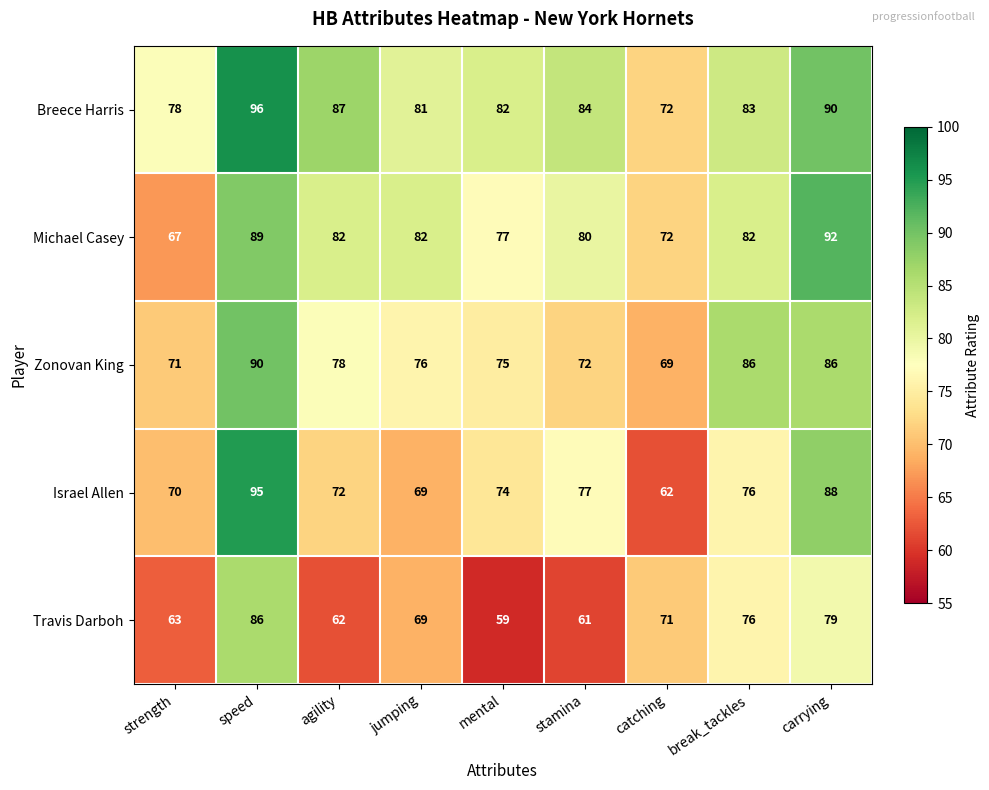

What is the difference between the maximum and second lowest values in the Michael Casey series?

20